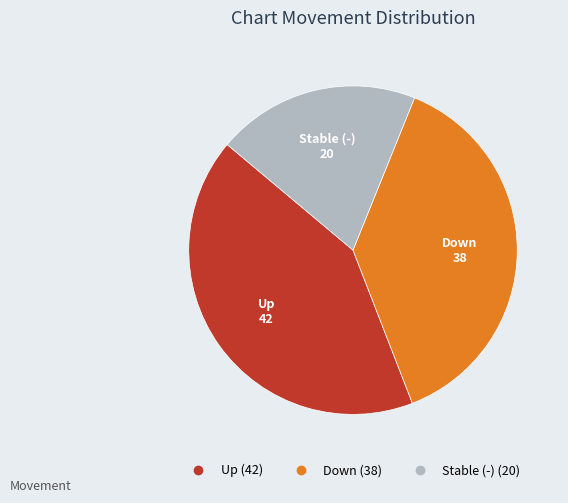

Does any single category account for the majority?

No